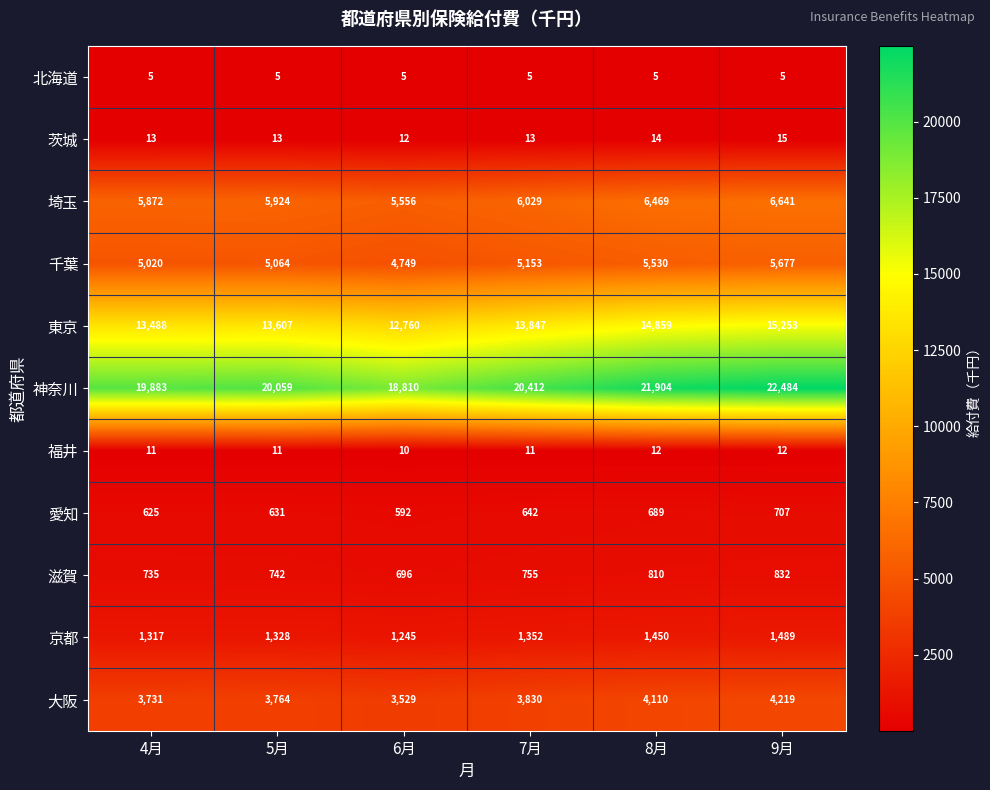

At how many categories does at least one series exceed 16064?

6